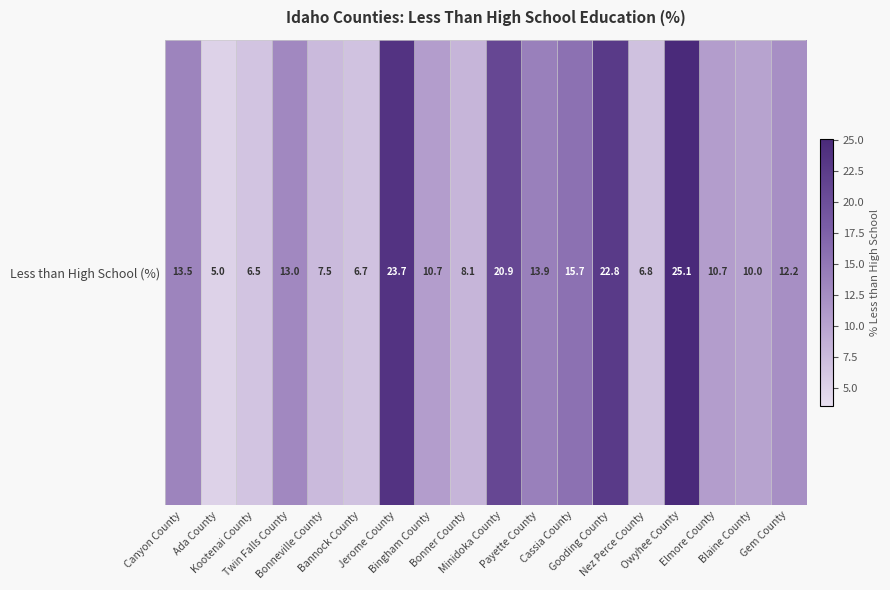

List the labels in order of value, smallest first.

Ada County, Kootenai County, Bannock County, Nez Perce County, Bonneville County, Bonner County, Blaine County, Bingham County, Elmore County, Gem County, Twin Falls County, Canyon County, Payette County, Cassia County, Minidoka County, Gooding County, Jerome County, Owyhee County